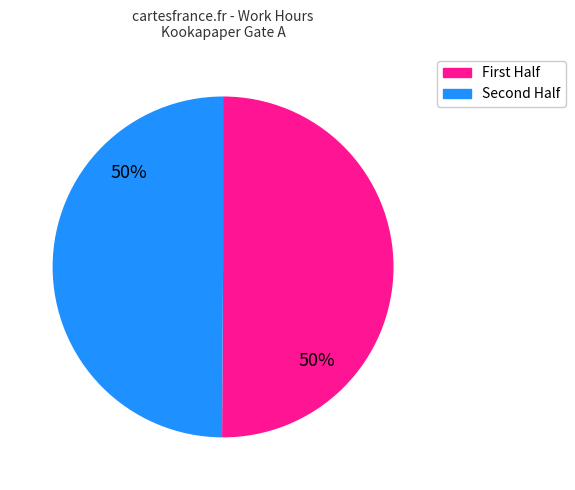

How many slices are in this pie chart?

2